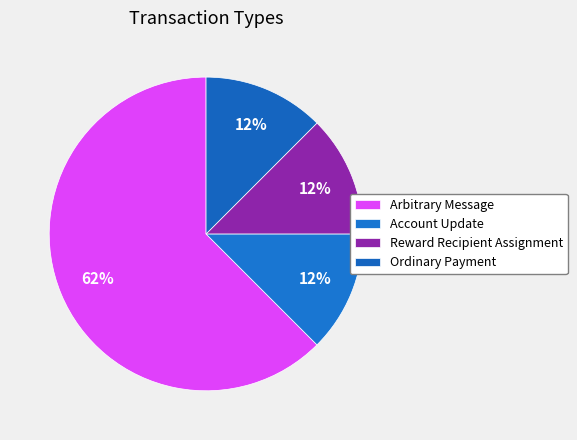

To the nearest percent, what is the average slice percentage?

25%